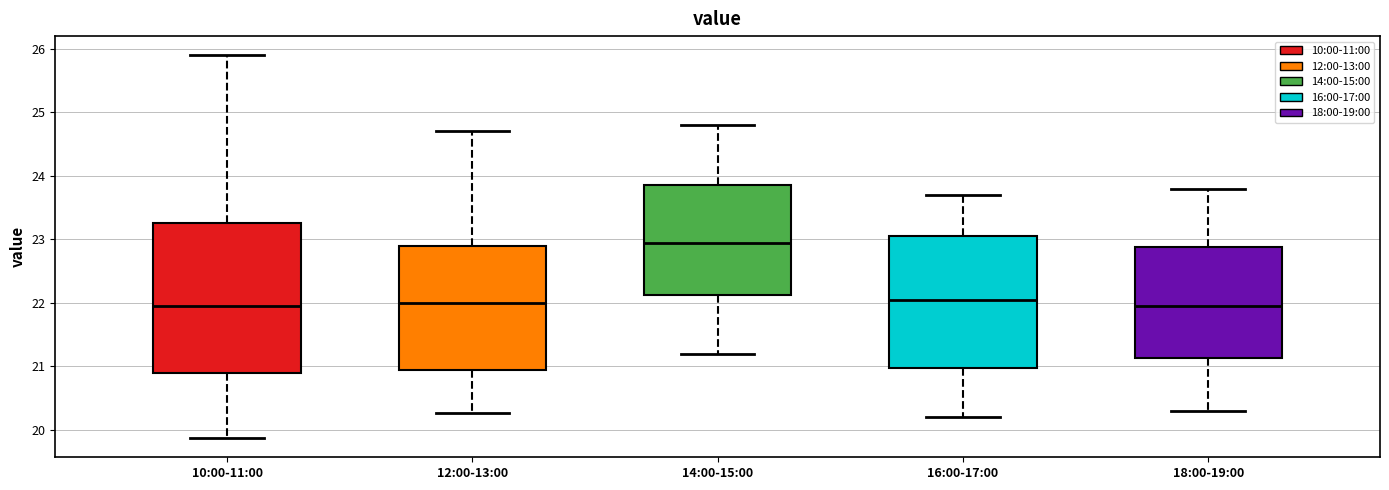

Reading left to right, read every box against the y-axis: the position of its median line, the range the box covers, and the ends of its whiskers. The values are not printed on the chart, so give them approximately, as read against the axis.

10:00-11:00: median 22.0, box 20.9 to 23.3, whiskers 19.9 to 25.9
12:00-13:00: median 22.0, box 21.0 to 22.9, whiskers 20.3 to 24.7
14:00-15:00: median 23.0, box 22.1 to 23.9, whiskers 21.2 to 24.8
16:00-17:00: median 22.1, box 21.0 to 23.1, whiskers 20.2 to 23.7
18:00-19:00: median 22.0, box 21.1 to 22.9, whiskers 20.3 to 23.8